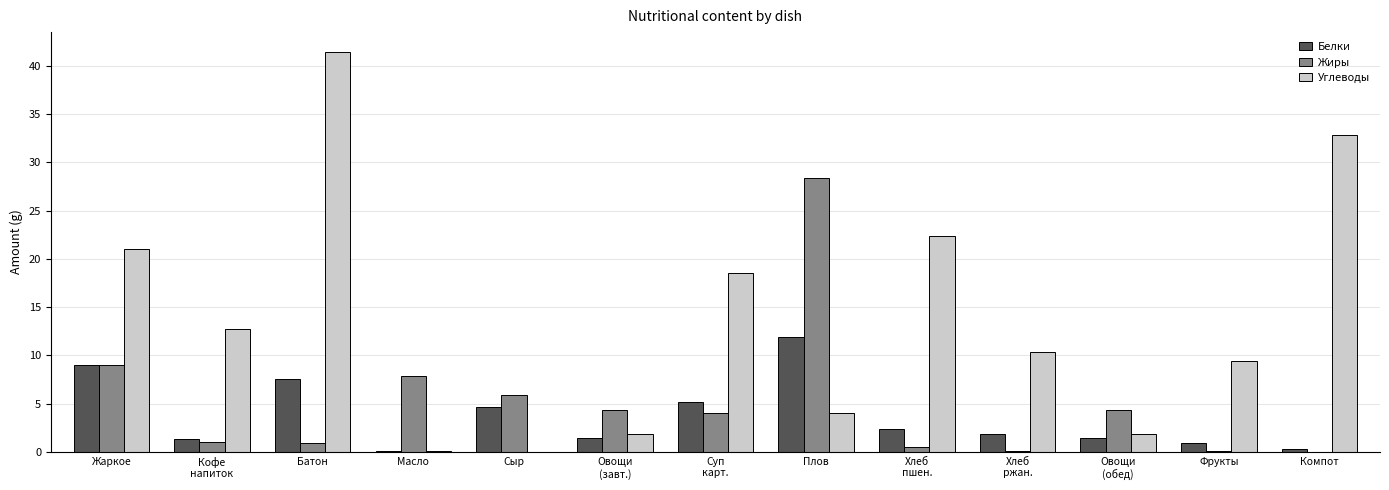

What is the sum of all Углеводы values?

176.6